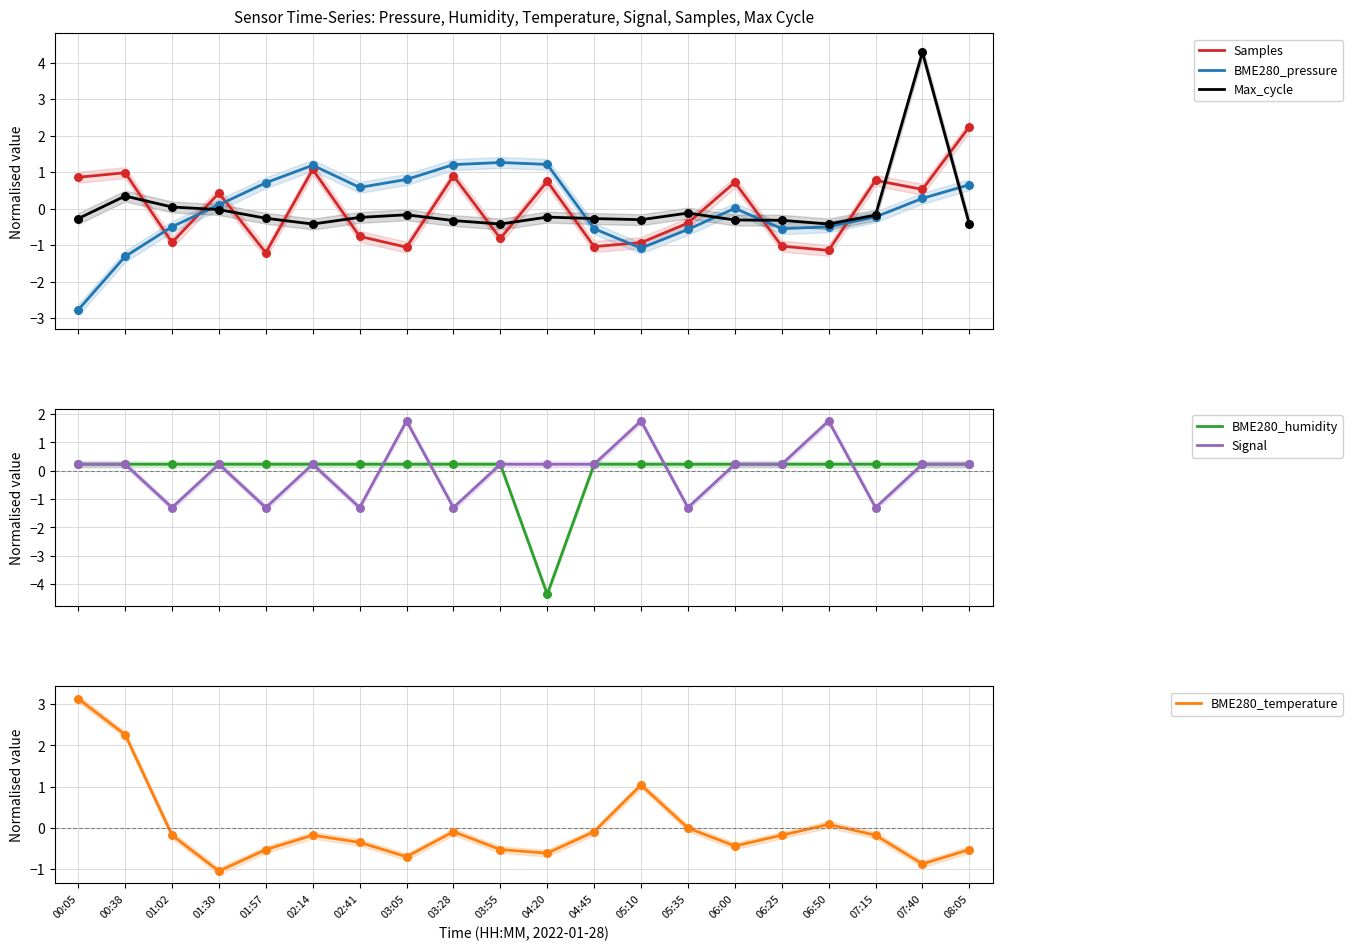

Is the value of BME280_temperature at 03:28 greater than the value of Samples at 08:05?

No